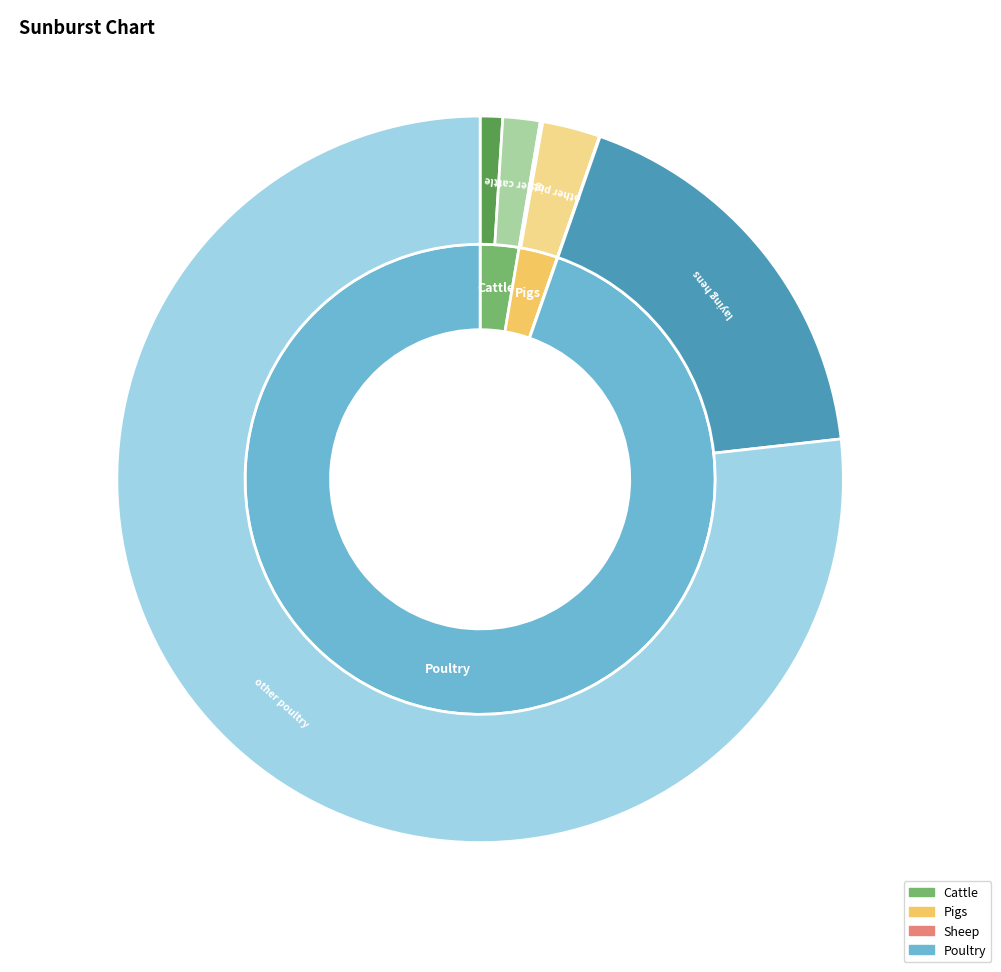

To the nearest percent, what is the average slice percentage?

25%